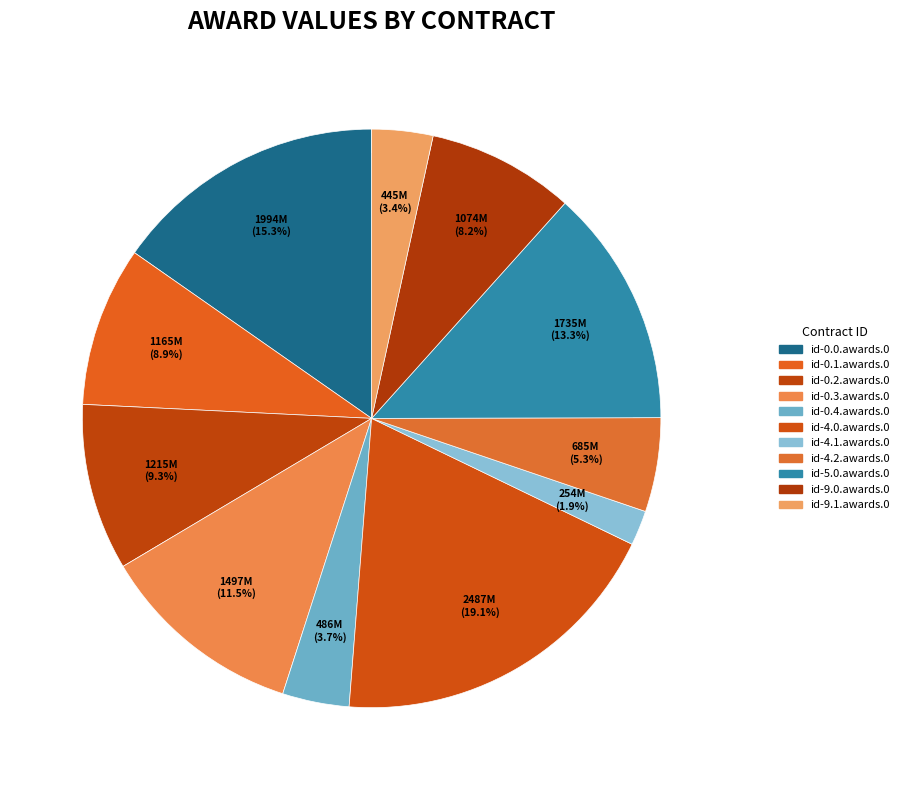

To the nearest percent, what portion does id-9.0.awards.0 represent?

8%